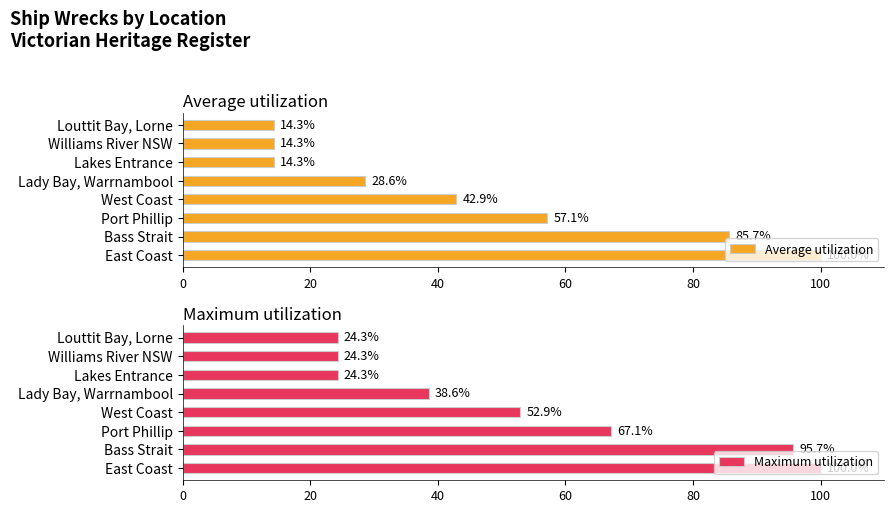

Where is Average utilization nearest to the value 57?

Port Phillip